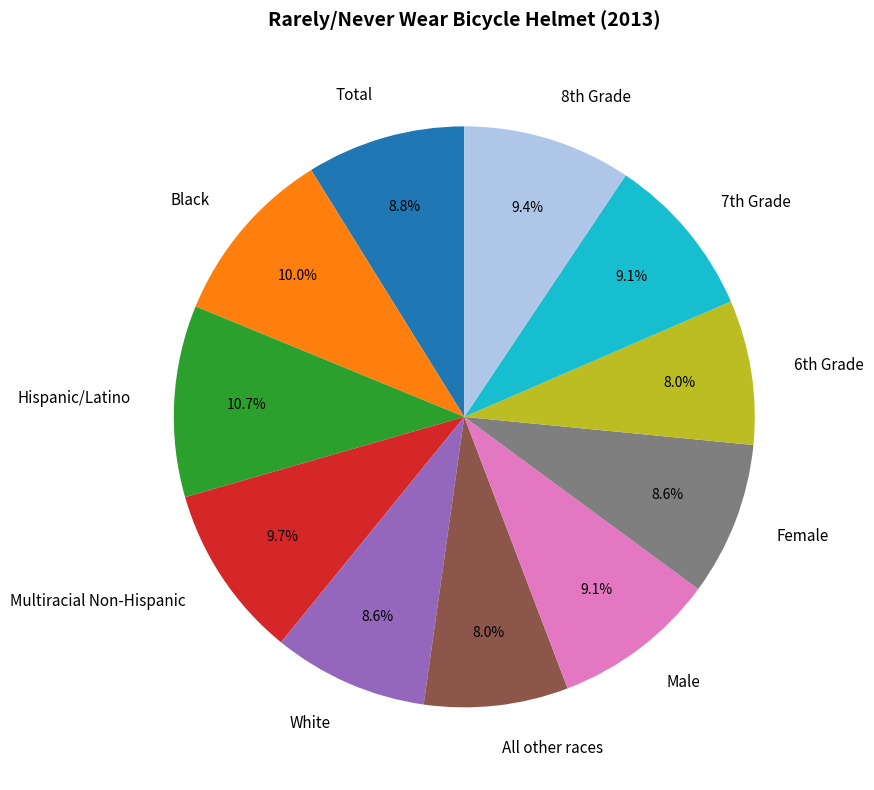

Combined, what portion of the pie is Female and Male?

17.7%